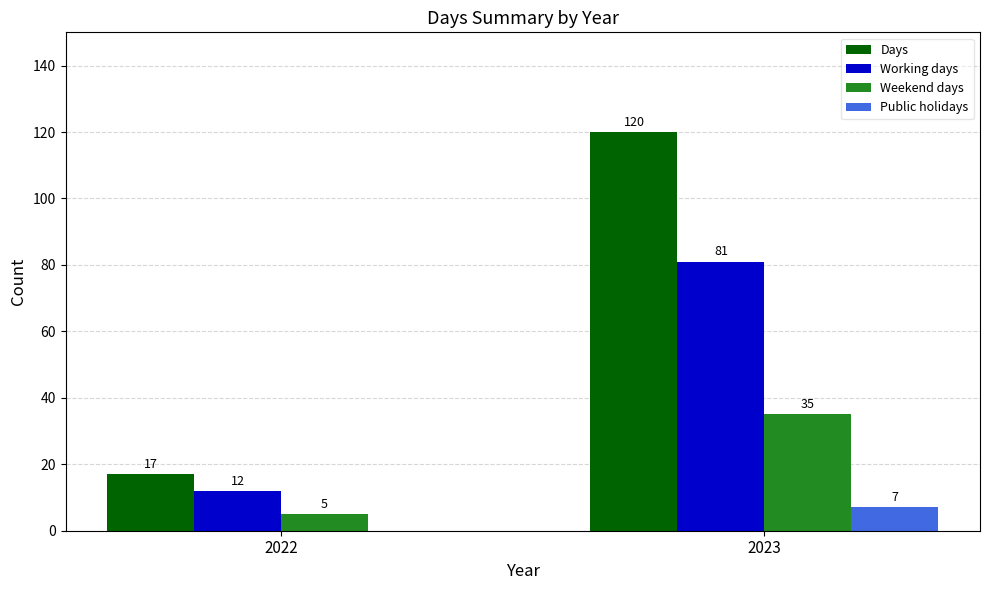

What are all the series names shown in the legend?

Days, Working days, Weekend days, Public holidays